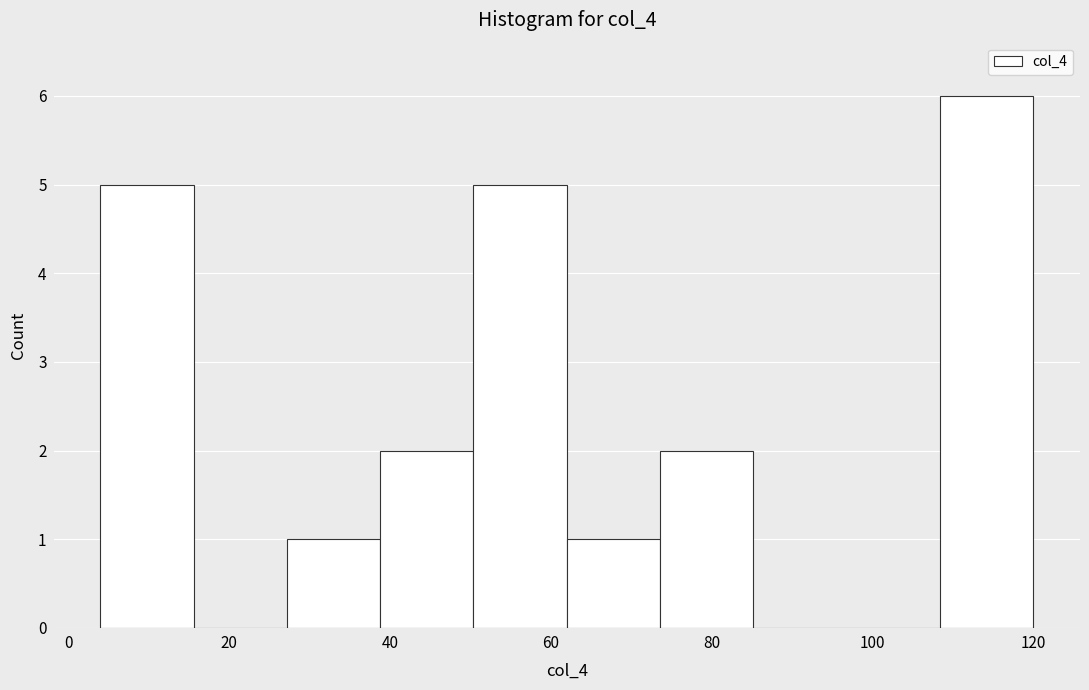

Which range on the x-axis has the tallest bar?

108.4 to 120.0